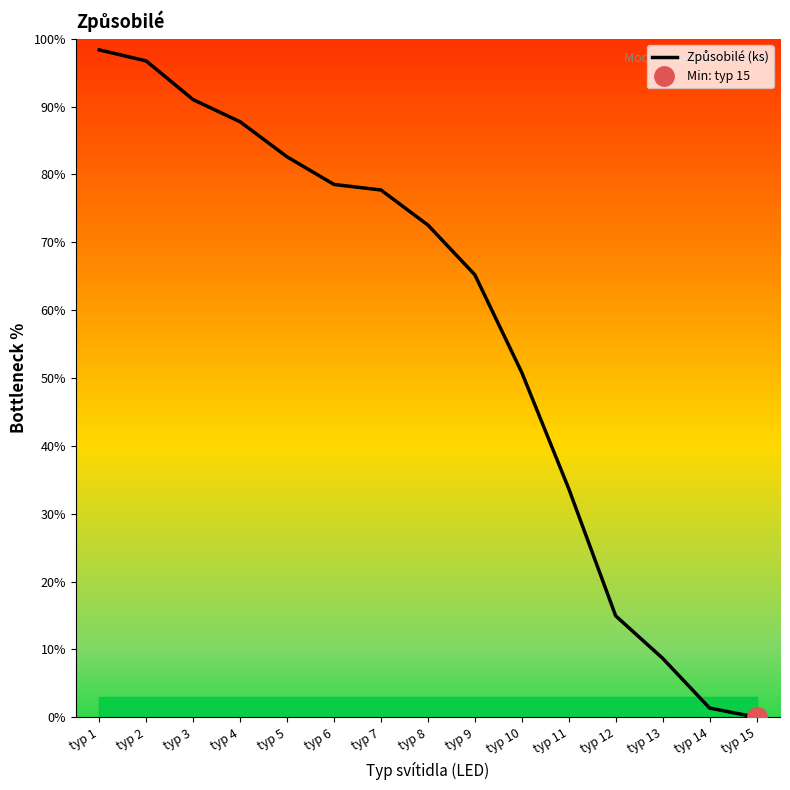

What is the difference between the second highest and second lowest values?

95.4